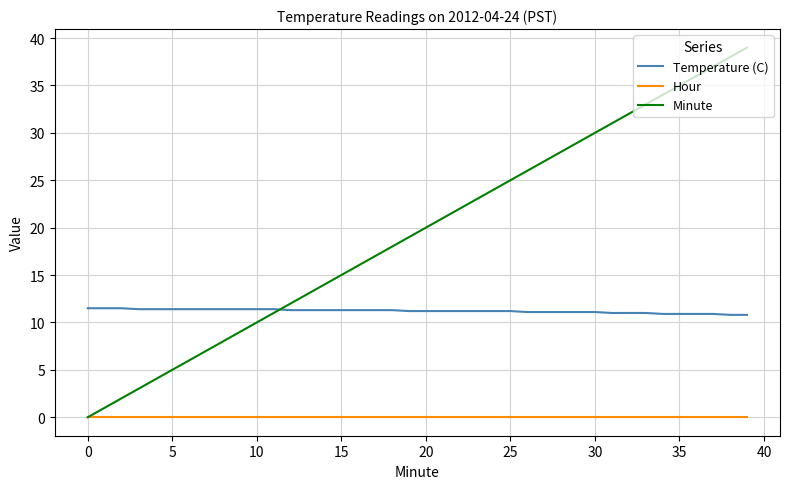

True or false: Hour and Temperature (C) cross at least once.

False